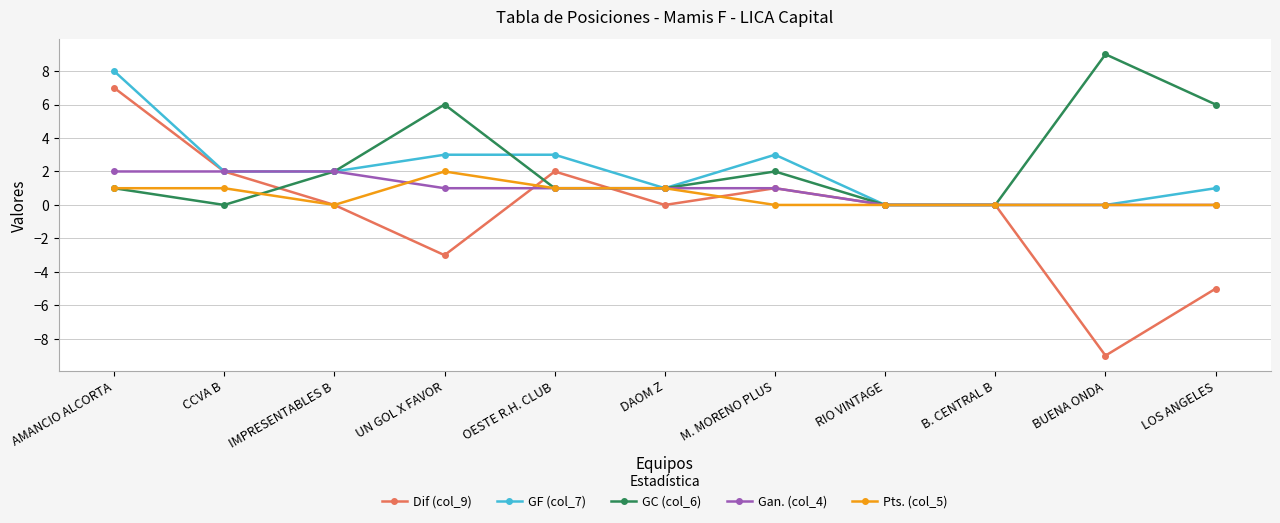

Which series has the largest total across all categories?

GC (col_6)